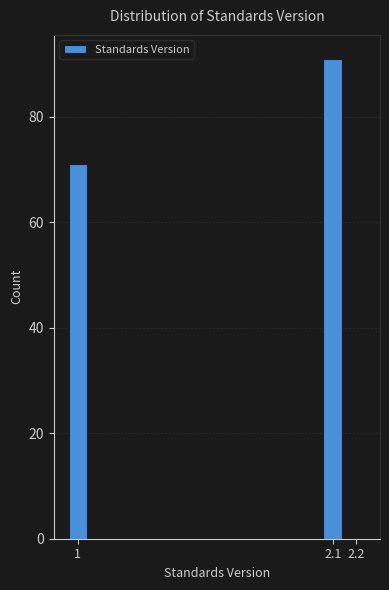

Reading left to right, list all the values displayed in this chart.

1=71	2.1=91	2.2=0